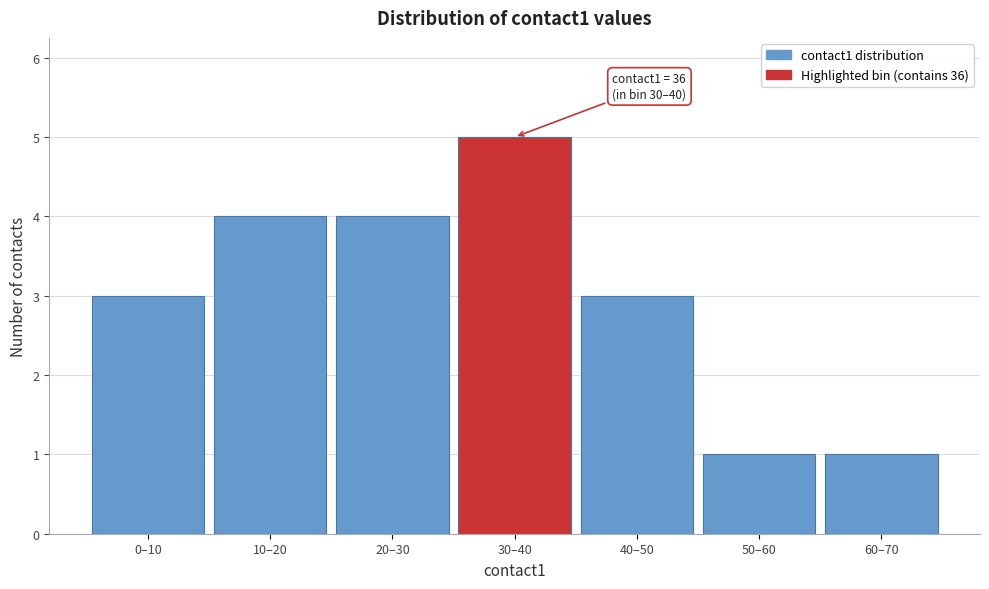

Reading left to right, list all the values displayed in this chart.

0–10=3	10–20=4	20–30=4	30–40=5	40–50=3	50–60=1	60–70=1